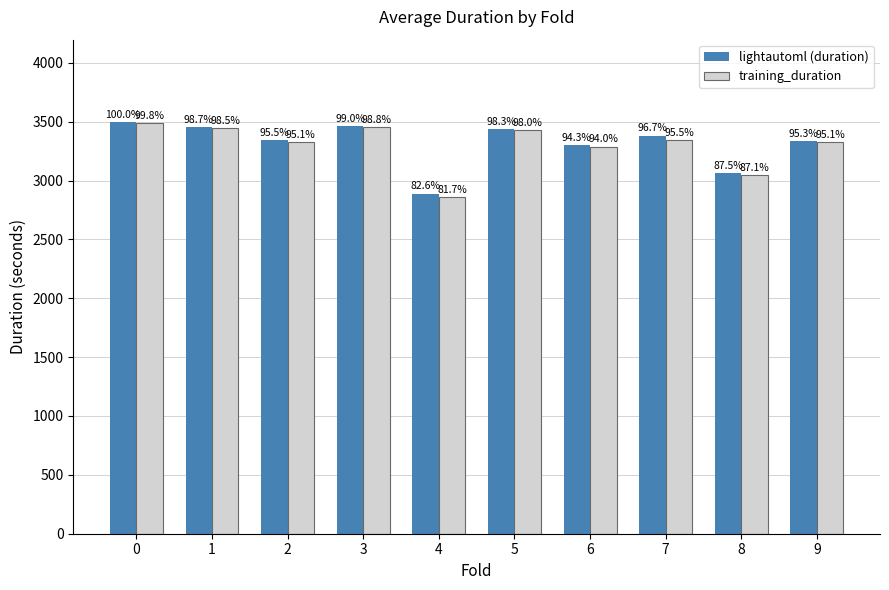

The value of lightautoml (duration) at 1 is 3452.4. True or false?

True